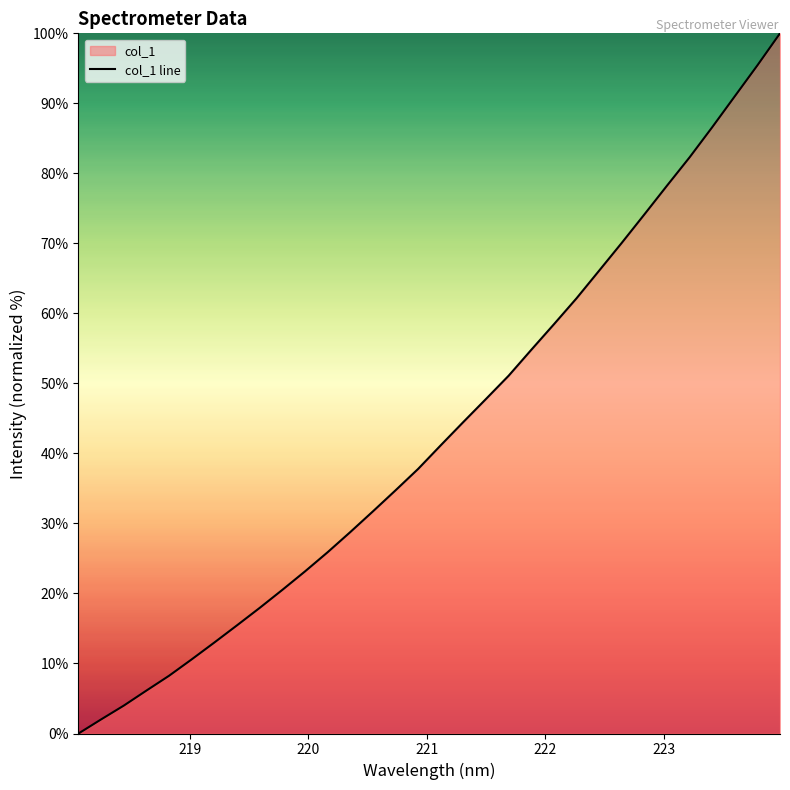

What is the greatest value displayed?

100.0